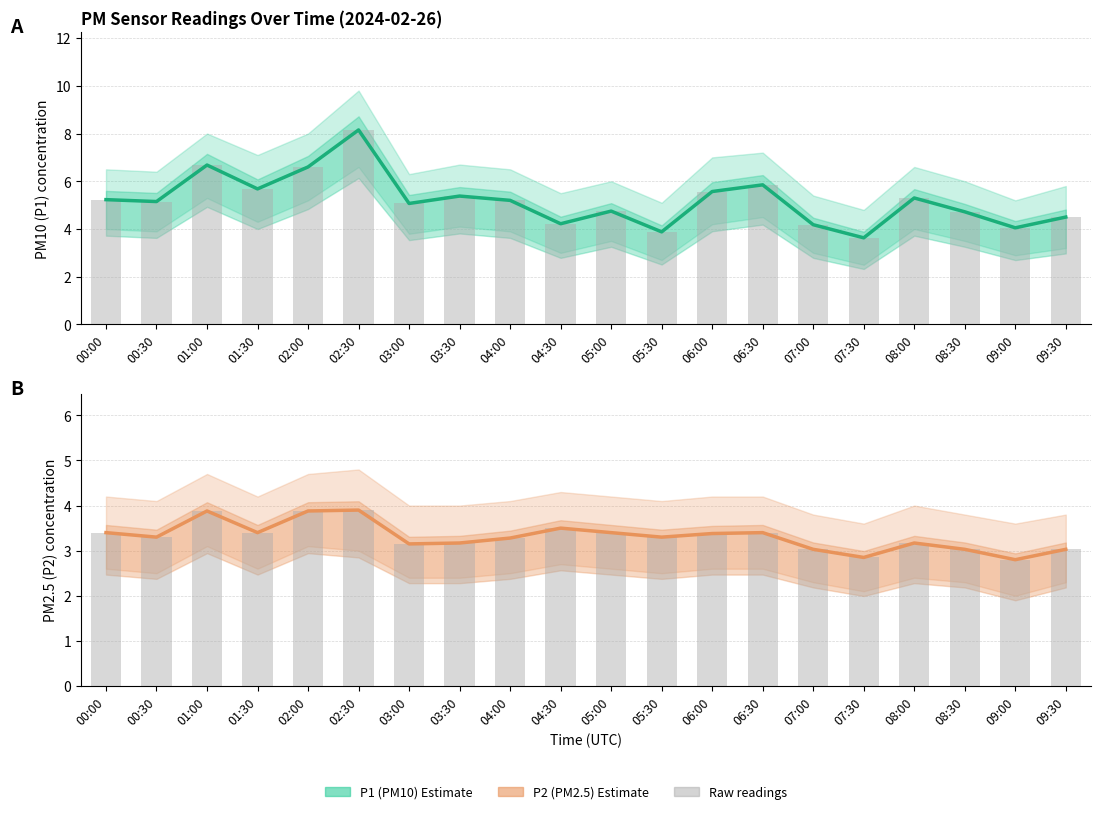

Which has a higher value, 08:00 or 07:00?

08:00